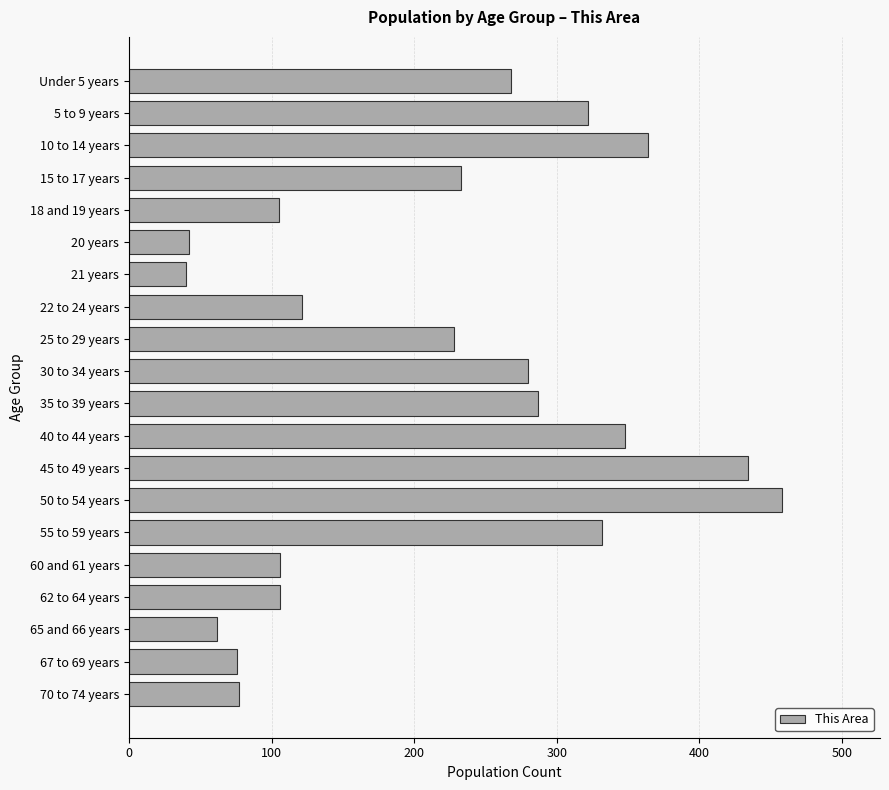

What is the smallest value displayed?

40